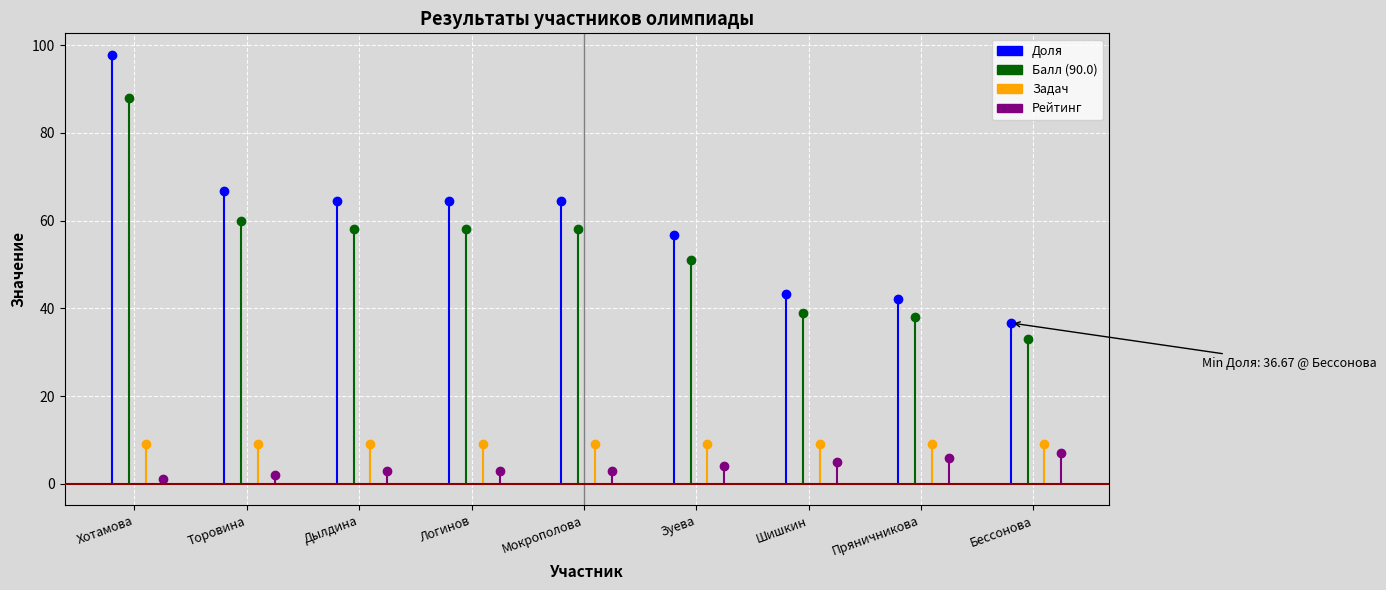

Reading left to right, extract all data points from this chart.

Доля: 97.8	66.7	64.4	64.4	64.4	56.7	43.3	42.2	36.7
Балл (90.0): 88.0	60.0	58.0	58.0	58.0	51.0	39.0	38.0	33.0
Задач: 9.0	9.0	9.0	9.0	9.0	9.0	9.0	9.0	9.0
Рейтинг: 1.0	2.0	3.0	3.0	3.0	4.0	5.0	6.0	7.0